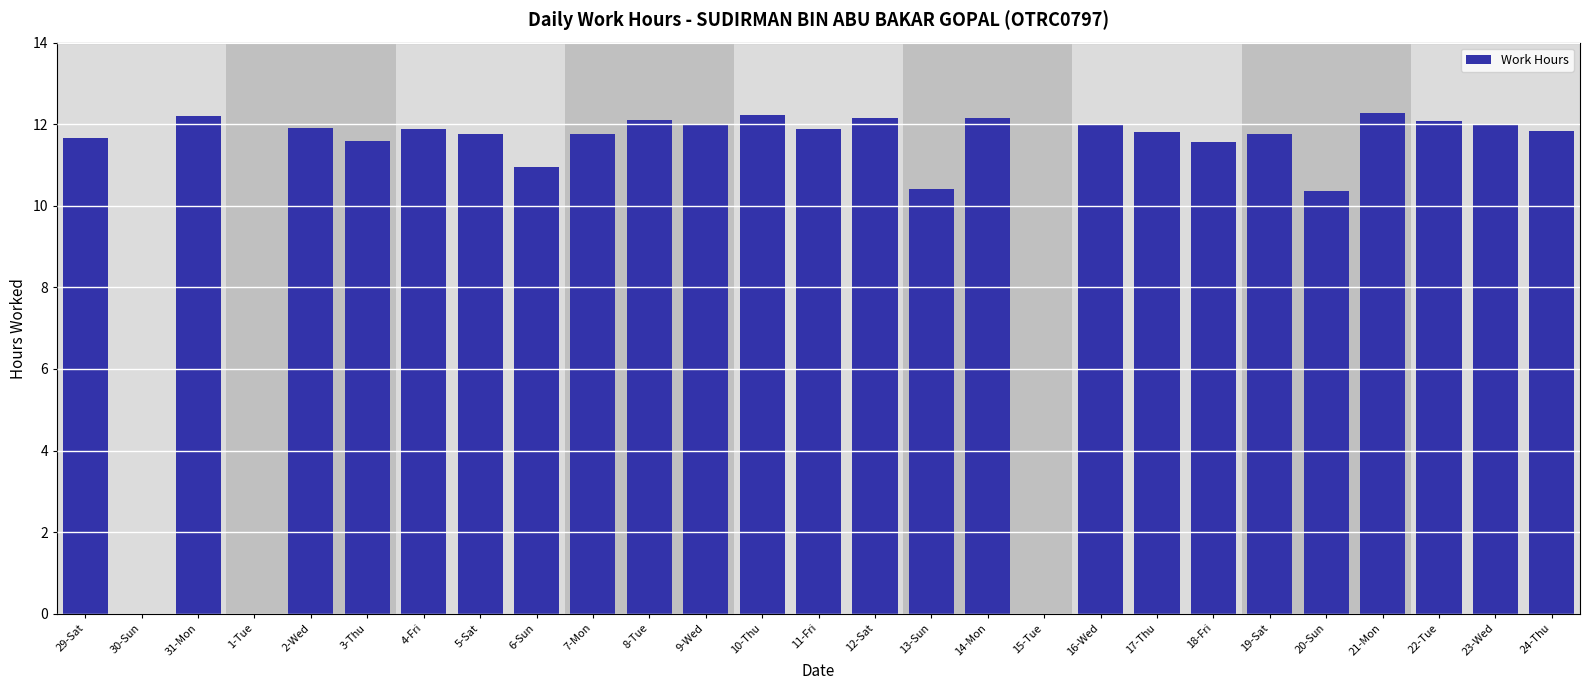

Is it true that the value at 17-Thu is 3.1?

False